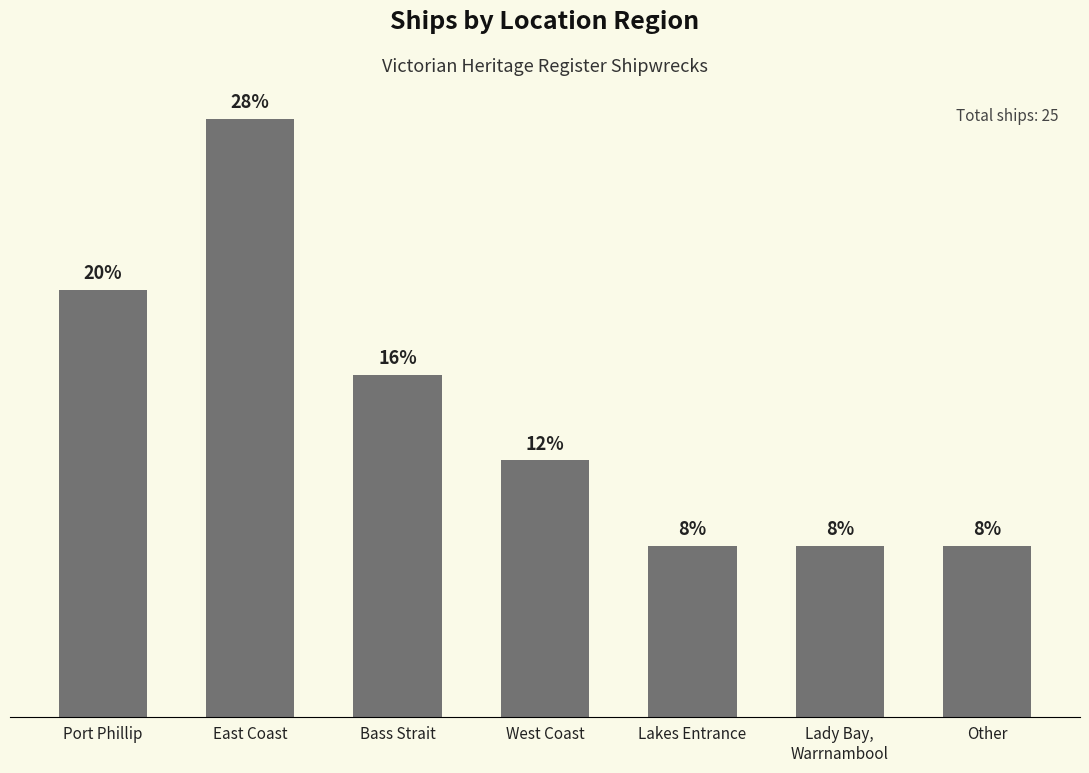

Does the chart contain any negative values?

No